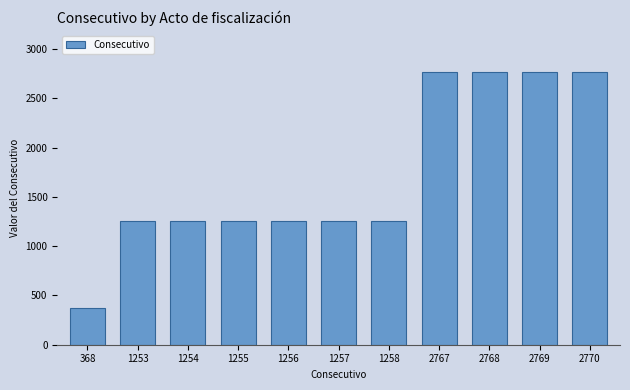

What is the sum of the values at 2768 and 2770?

5538